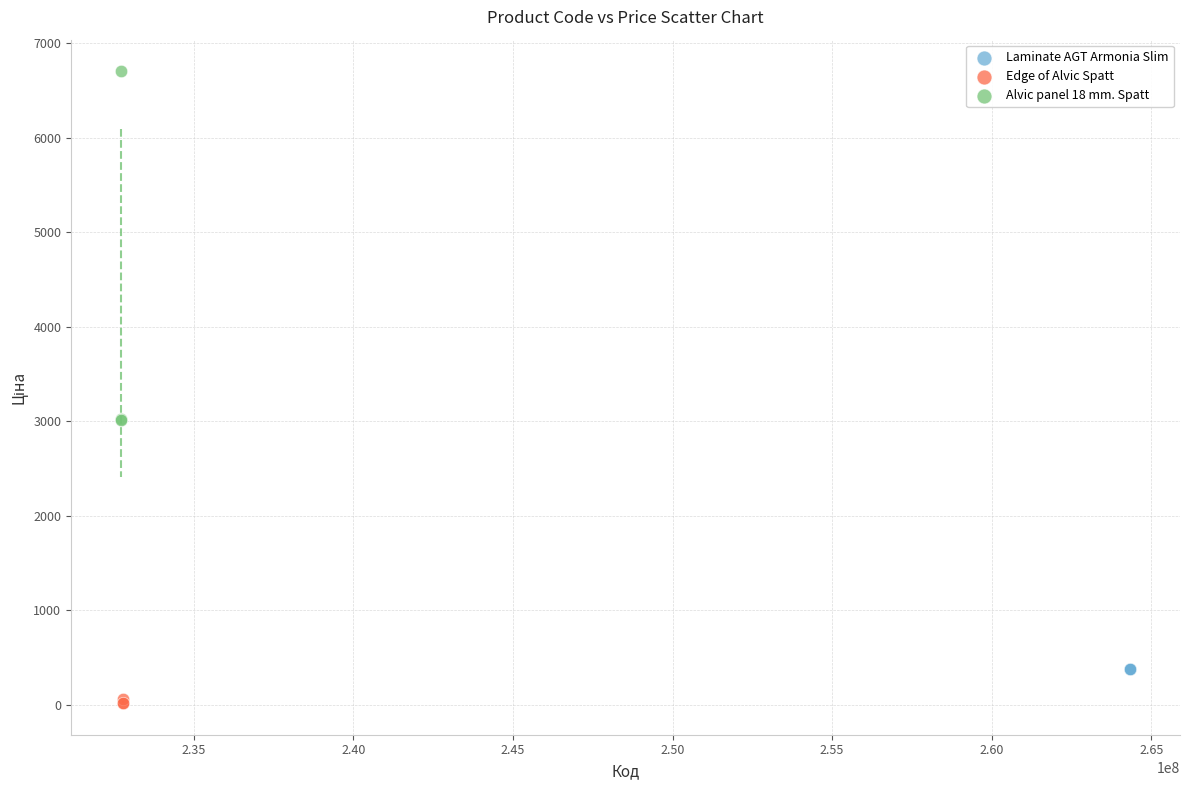

Which series contains the lowest Y value?

Edge of Alvic Spatt